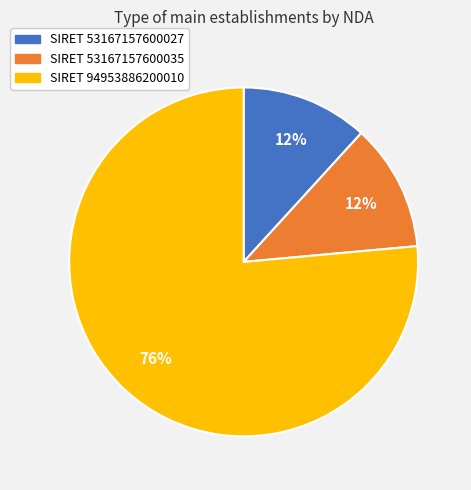

To the nearest percent, what is the average slice percentage?

33%